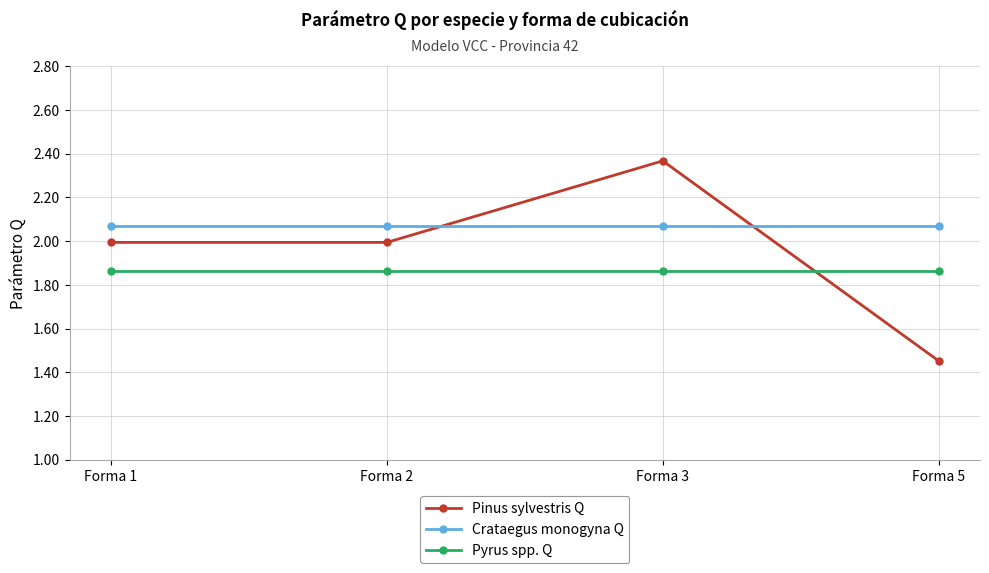

Does the chart have visible grid lines?

Yes